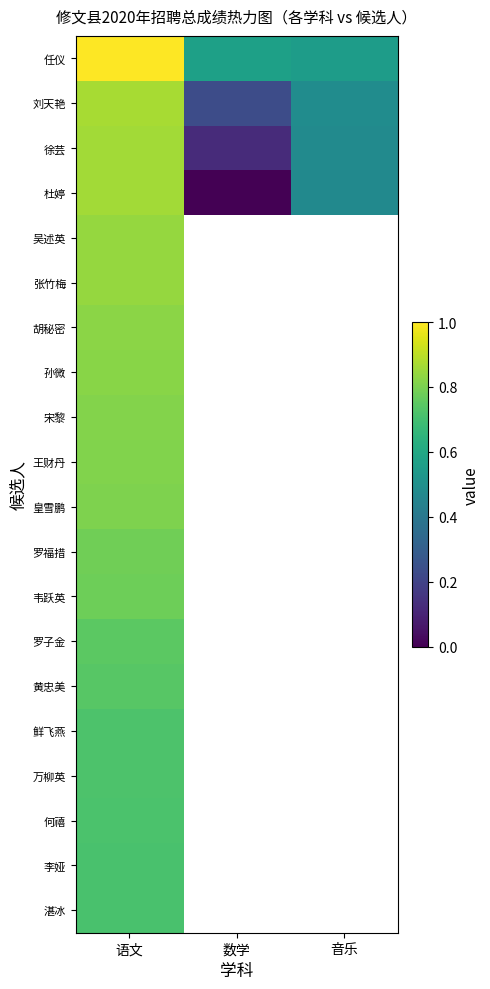

Which category has the highest value across all series?

语文